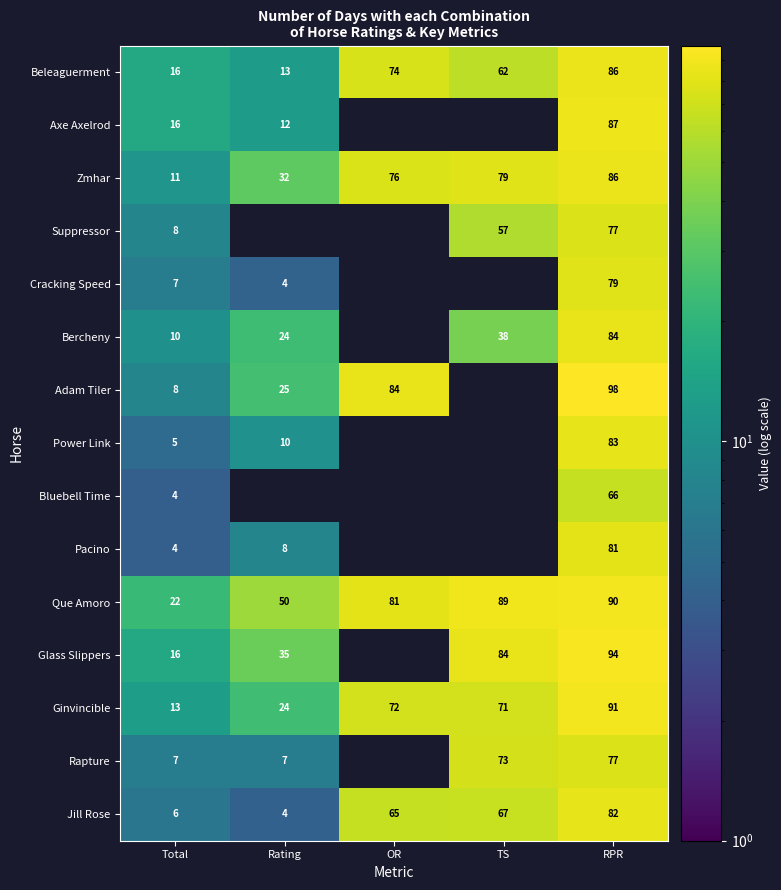

At how many categories does at least one series exceed 81?

3